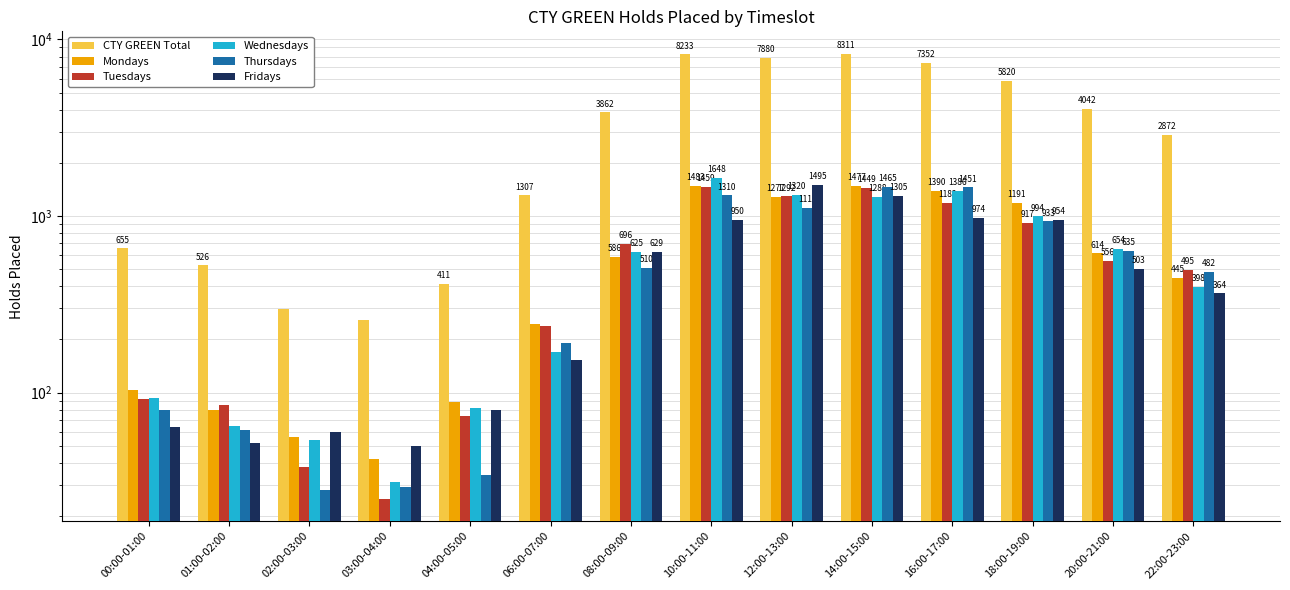

What is the label of the 8th bar from the right?

08:00-09:00